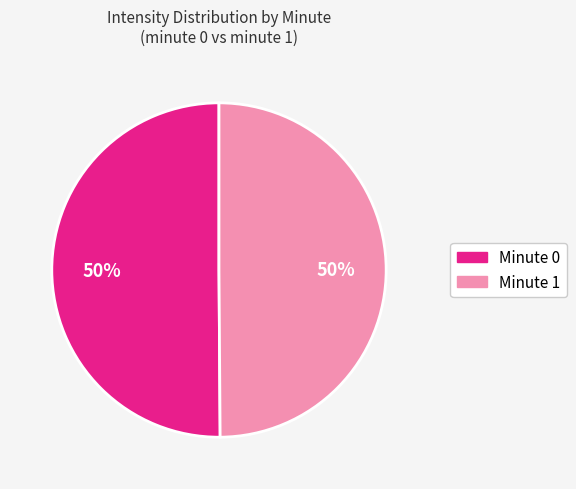

To the nearest percent, what is the average slice percentage?

50%